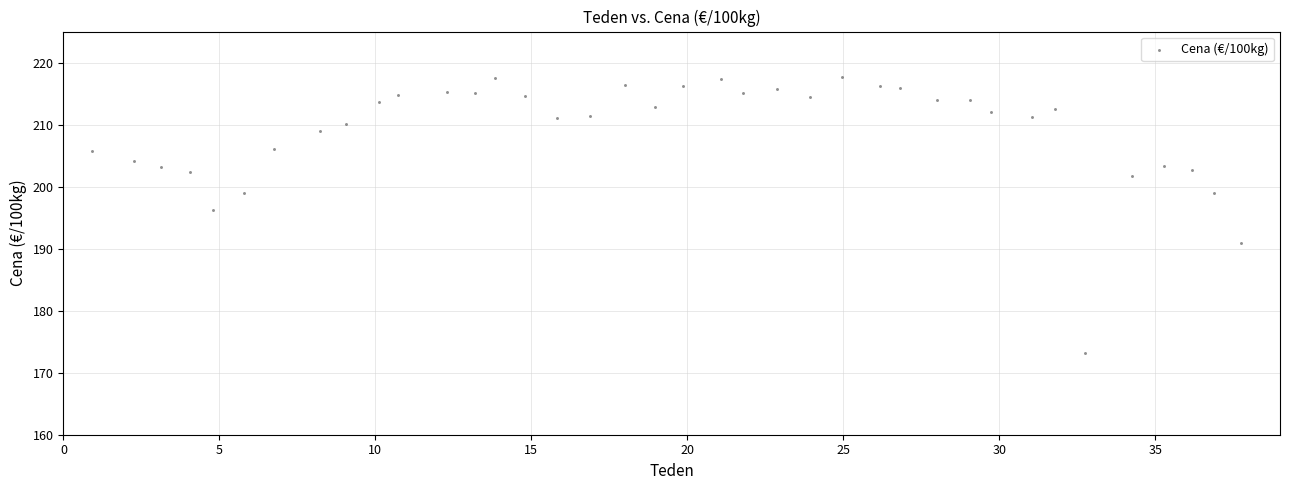

What is the range of X values (max minus min)?

36.8